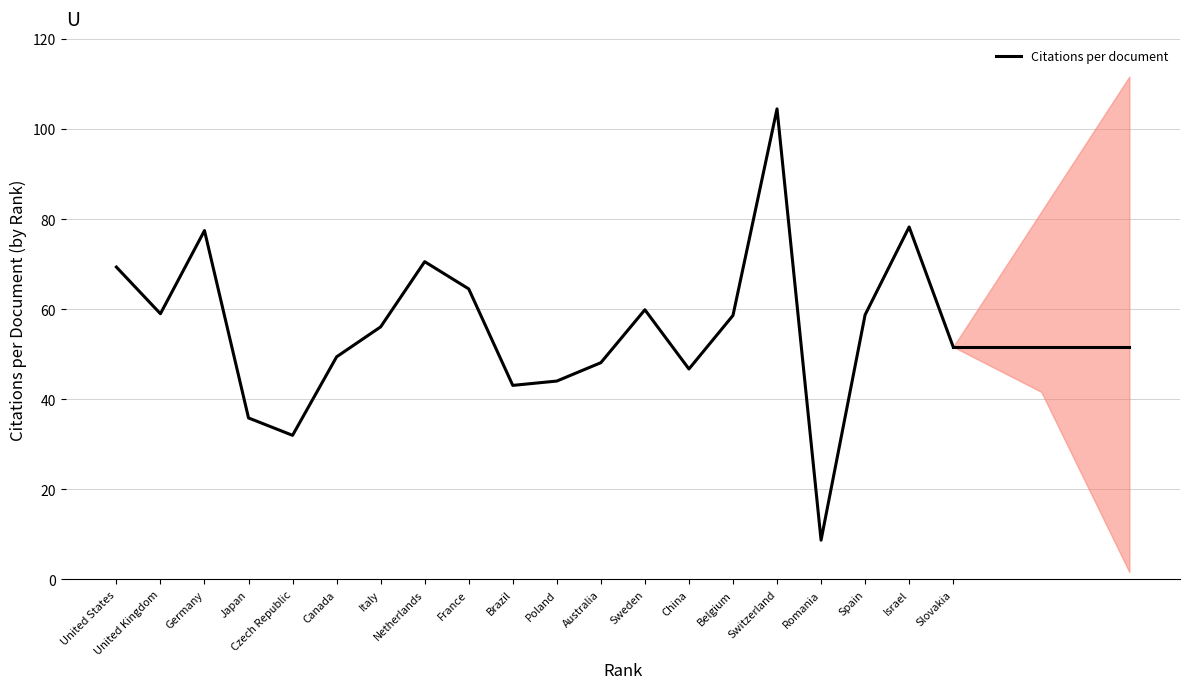

How many interior local peaks (higher than both neighbors) does the data have?

5